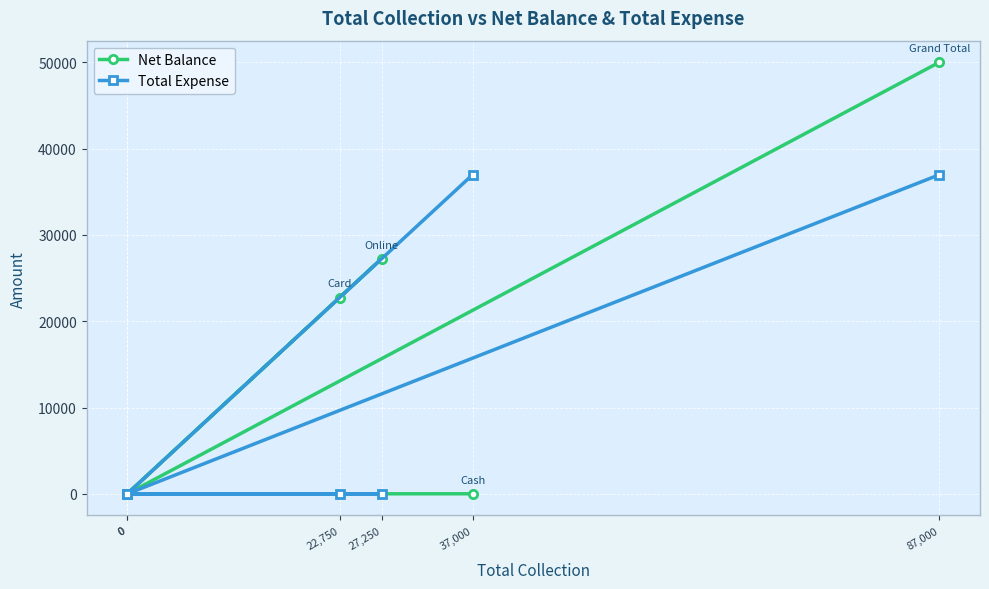

Is it true that Total Expense equals 36985 at 87,000?

True